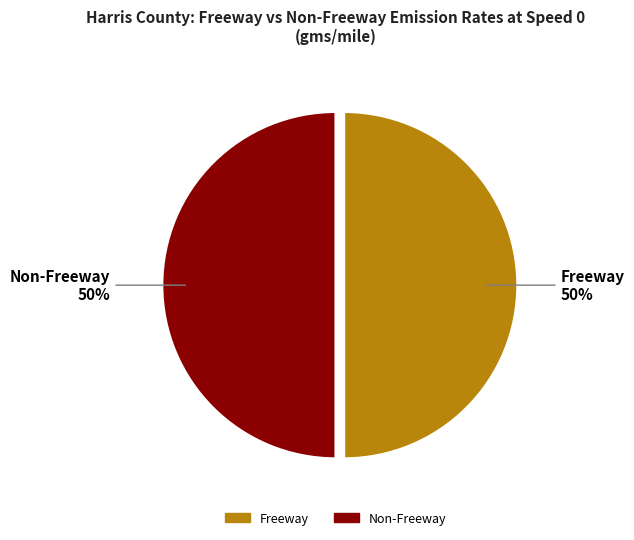

To the nearest percent, what is the combined percentage of Freeway and Non-Freeway?

100%